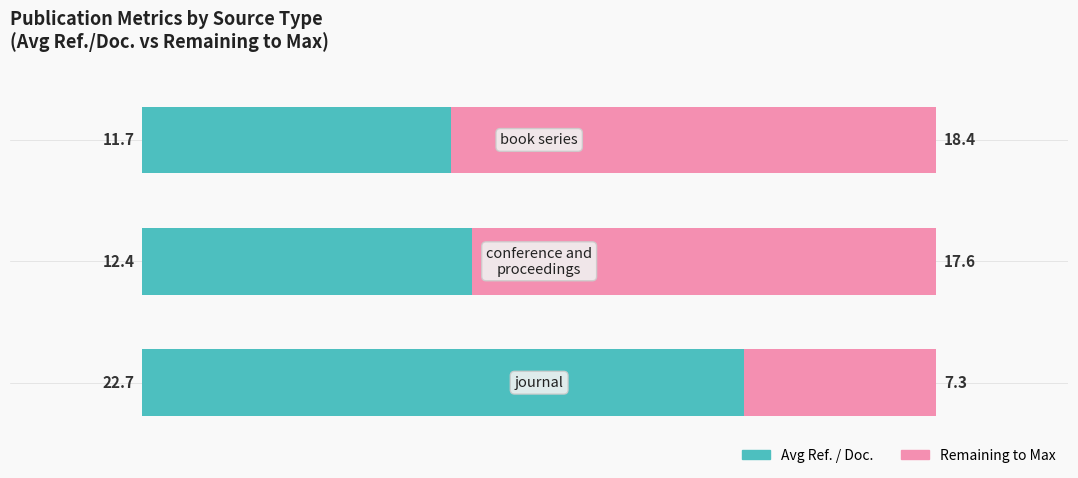

What are all the series names shown in the legend?

Avg Ref. / Doc., Remaining to Max